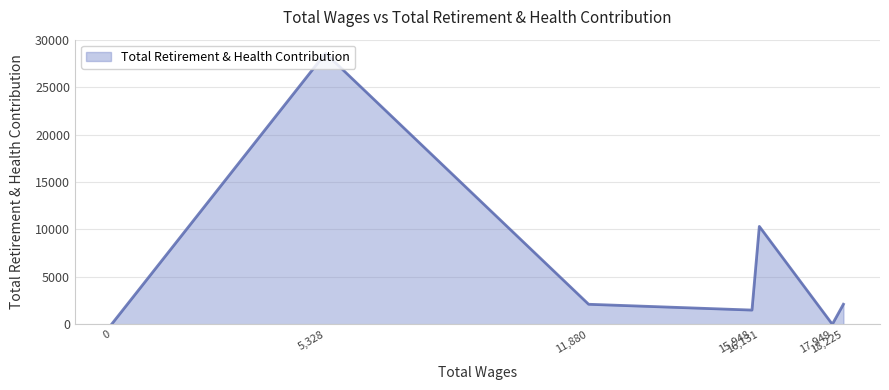

What is the difference between the maximum and second lowest values?

28586